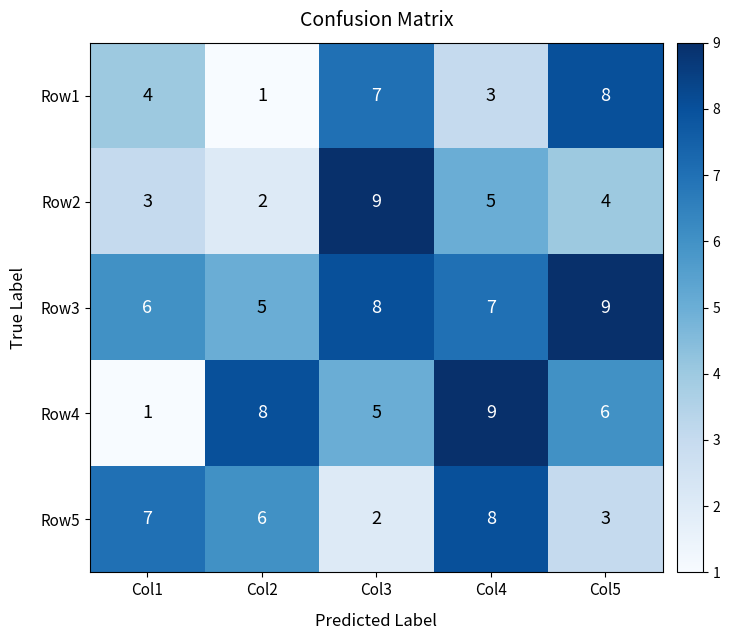

Reading right to left, what are all the values shown in this chart?

Row1: Col5=8	Col4=3	Col3=7	Col2=1	Col1=4
Row2: Col5=4	Col4=5	Col3=9	Col2=2	Col1=3
Row3: Col5=9	Col4=7	Col3=8	Col2=5	Col1=6
Row4: Col5=6	Col4=9	Col3=5	Col2=8	Col1=1
Row5: Col5=3	Col4=8	Col3=2	Col2=6	Col1=7